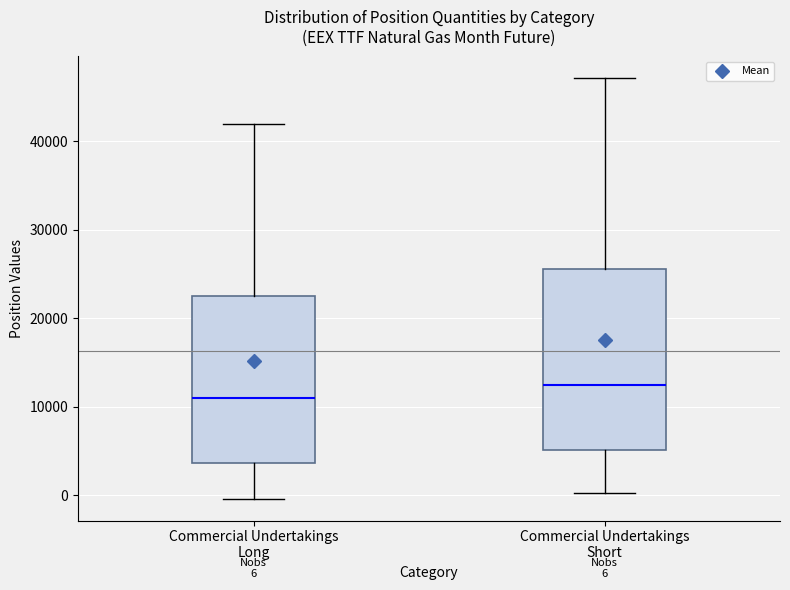

Comparing the boxes themselves (not the whiskers), which one is the tallest?

Commercial Undertakings Short